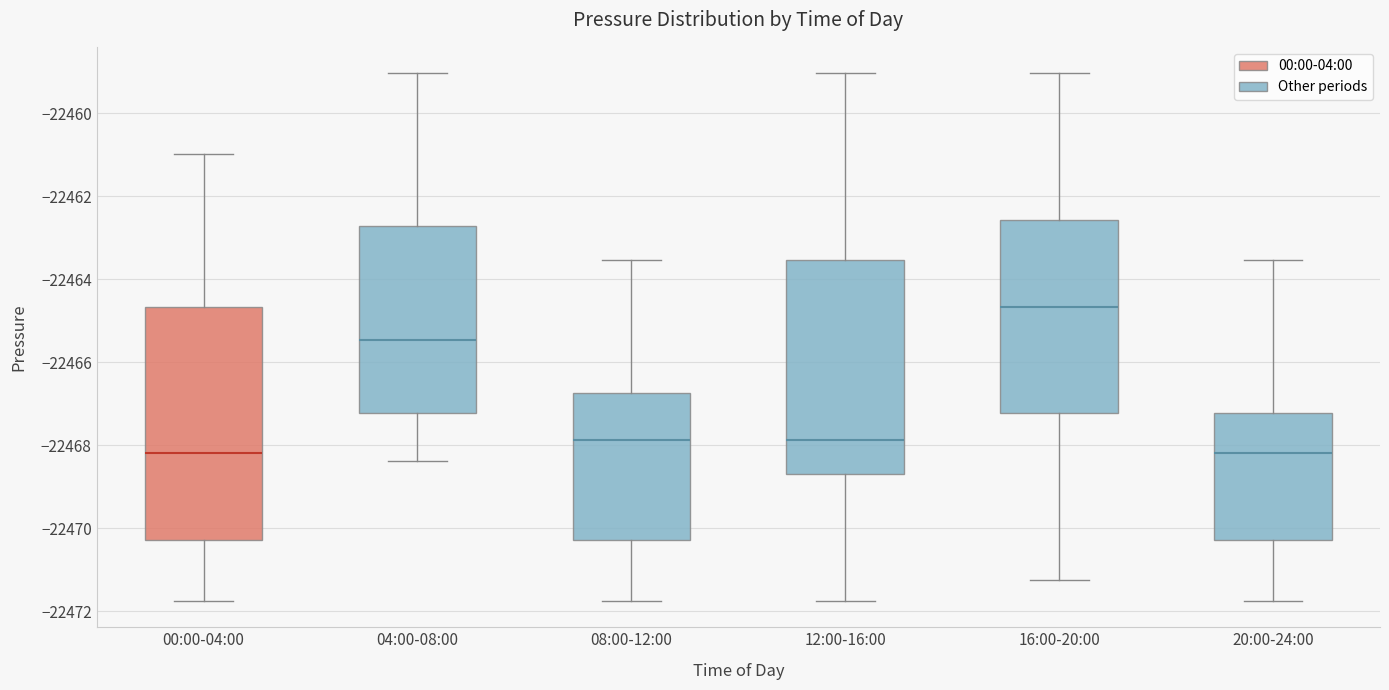

Reading left to right, read every box against the y-axis: the position of its median line, the range the box covers, and the ends of its whiskers. The values are not printed on the chart, so give them approximately, as read against the axis.

00:00-04:00: median -22468.2, box -22470.2 to -22464.6, whiskers -22471.8 to -22461.0
04:00-08:00: median -22465.4, box -22467.2 to -22462.8, whiskers -22468.4 to -22459.0
08:00-12:00: median -22467.8, box -22470.2 to -22466.8, whiskers -22471.8 to -22463.6
12:00-16:00: median -22467.8, box -22468.6 to -22463.6, whiskers -22471.8 to -22459.0
16:00-20:00: median -22464.6, box -22467.2 to -22462.6, whiskers -22471.2 to -22459.0
20:00-24:00: median -22468.2, box -22470.2 to -22467.2, whiskers -22471.8 to -22463.6